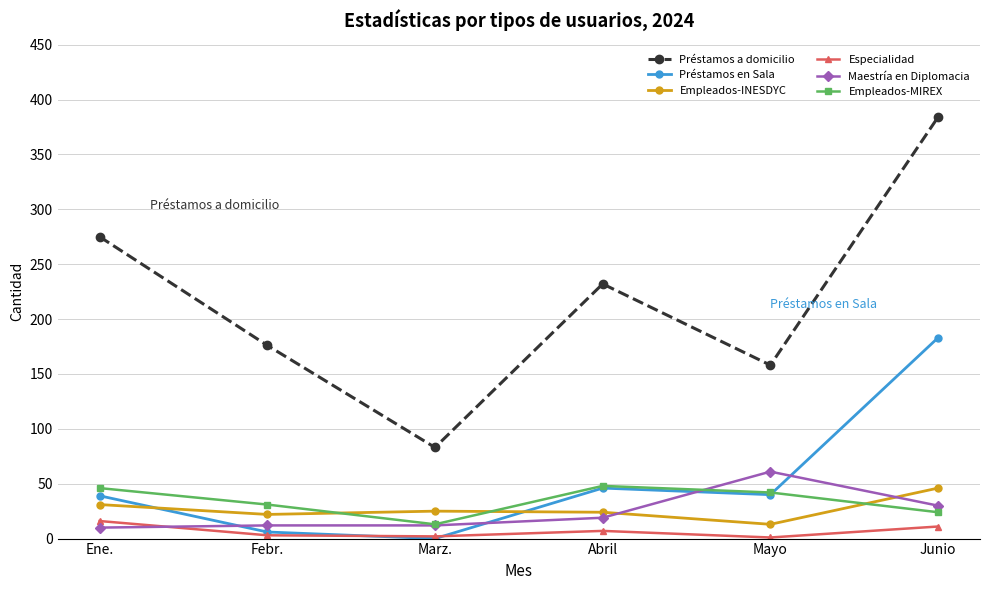

How many interior local valleys does the Préstamos a domicilio series have?

2